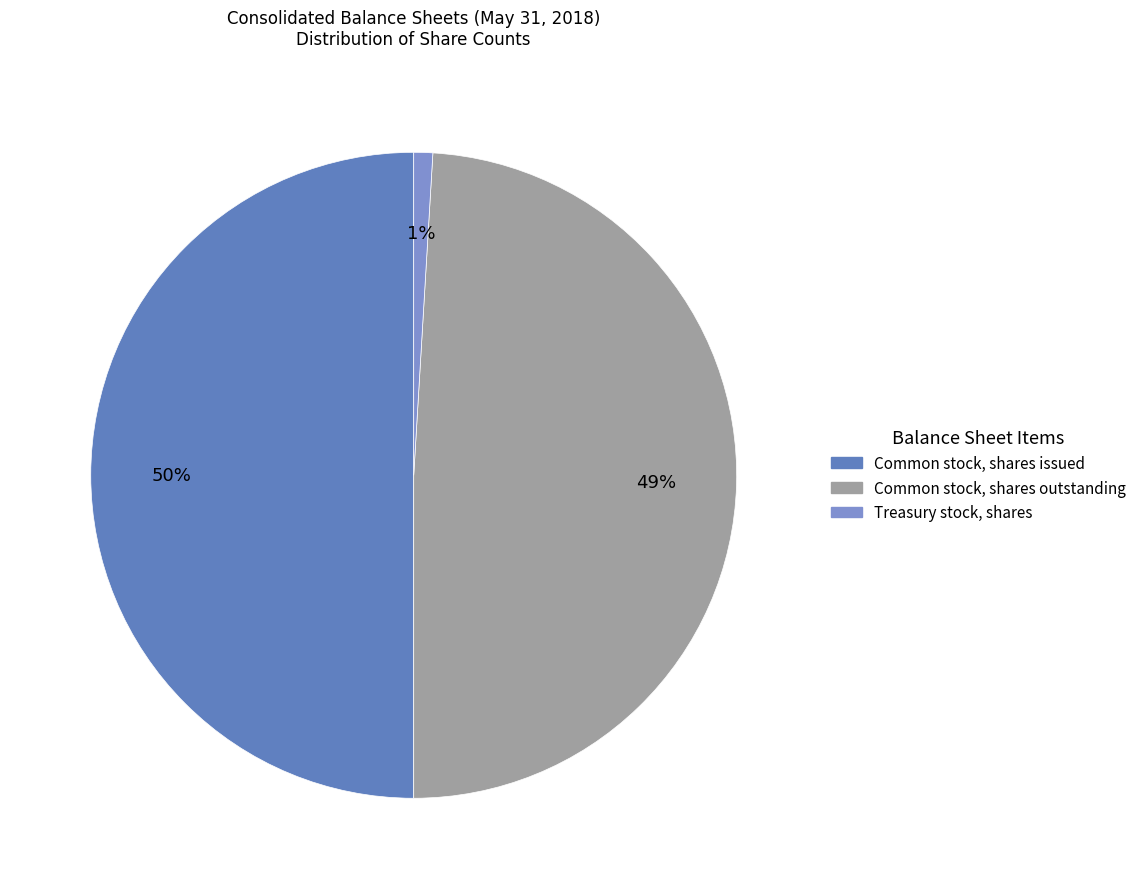

How many slices are in this pie chart?

3